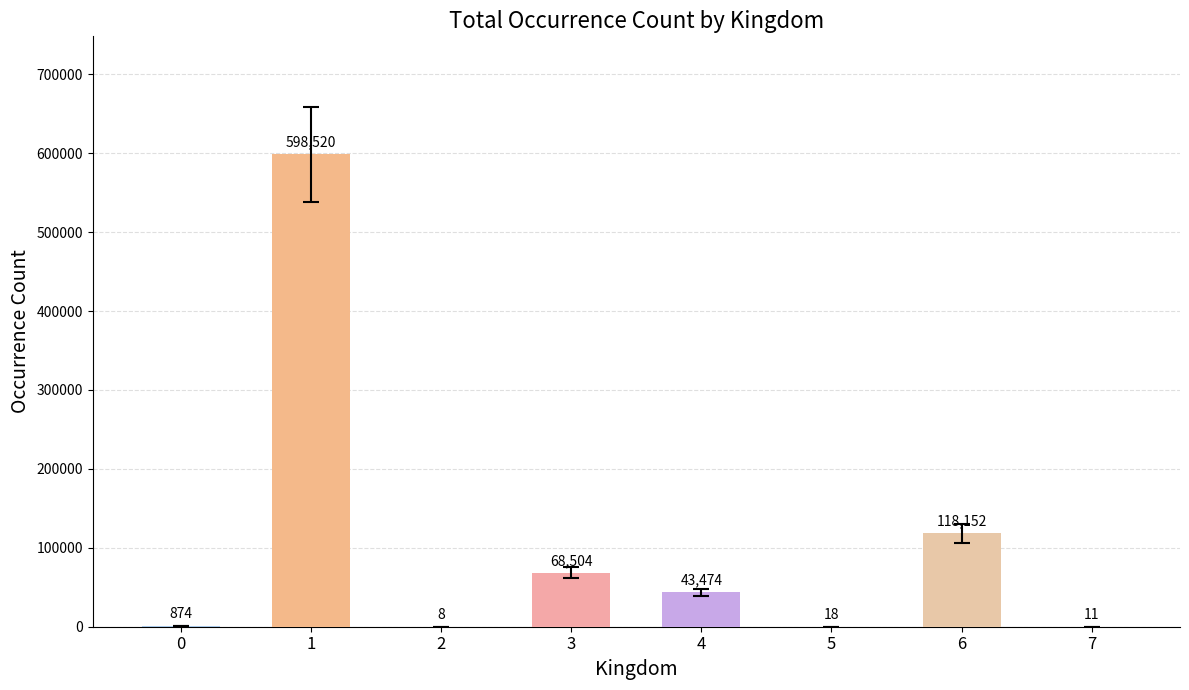

The chart shows a value of 24430 at 3. True or false?

False